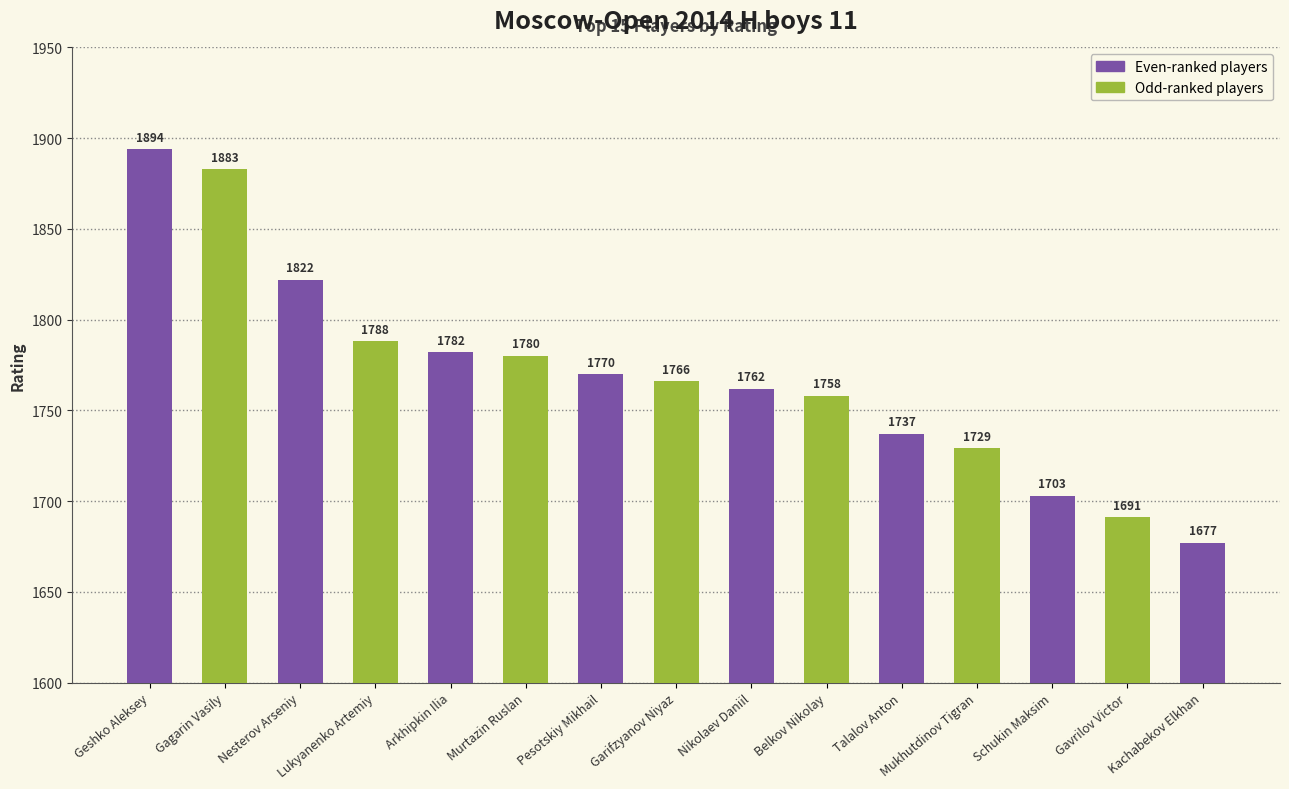

Is it true that the value at Belkov Nikolay is 3016?

False